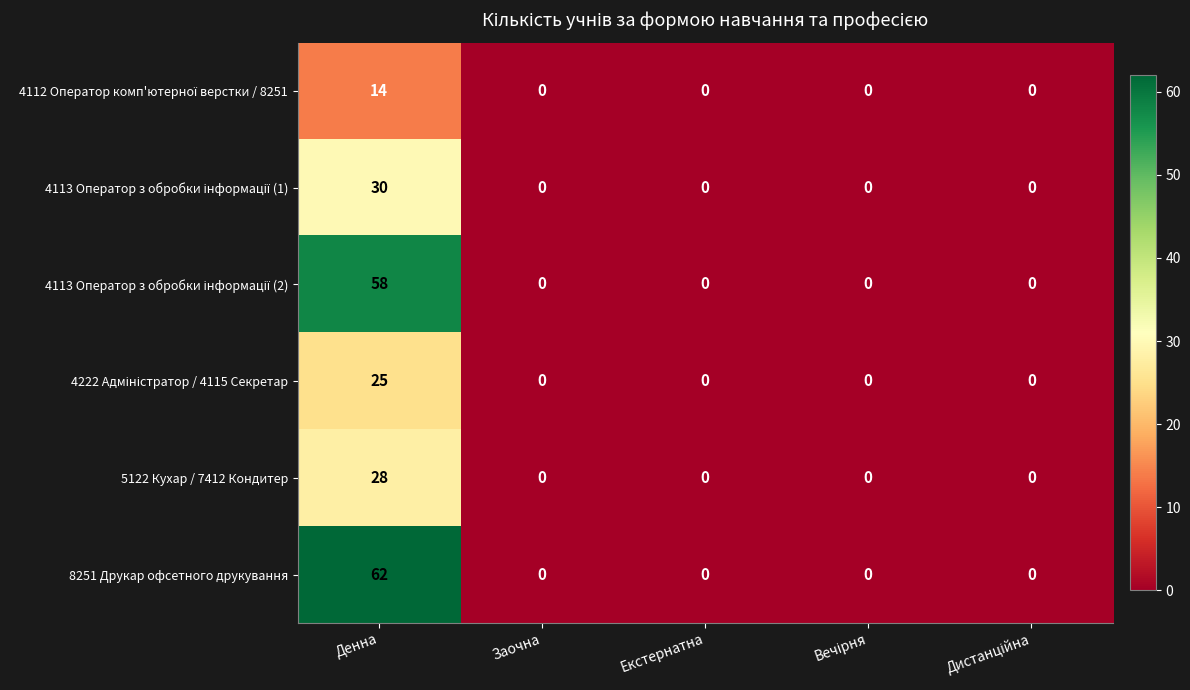

What is the average value of the 8251 Друкар офсетного друкування series?

12